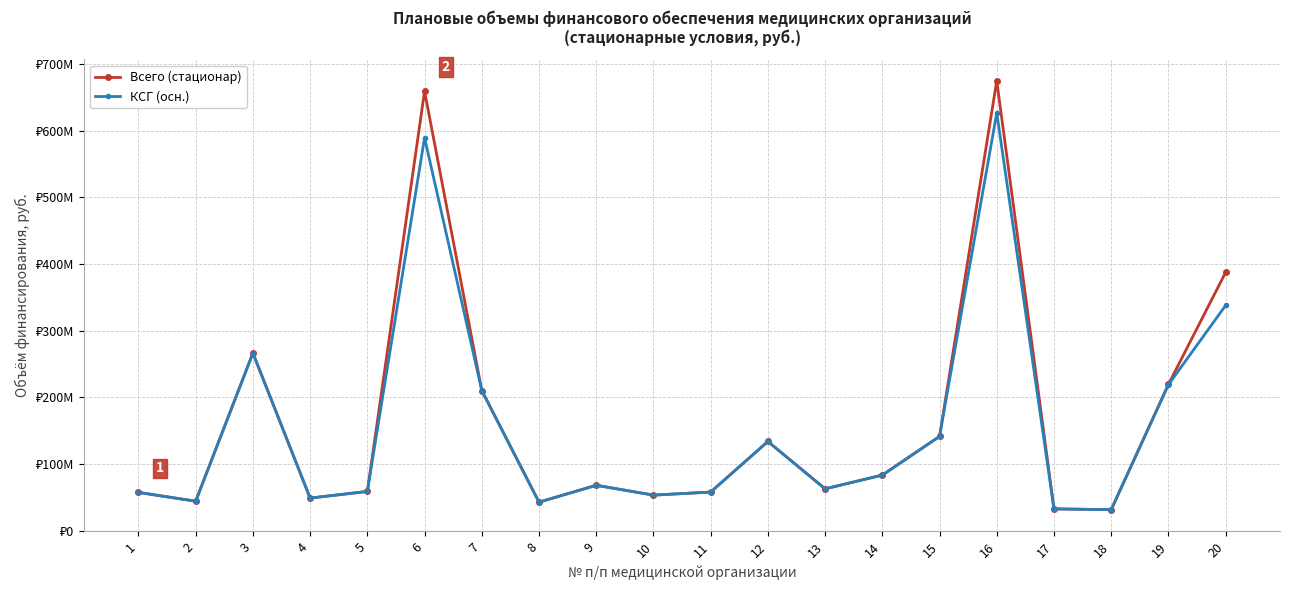

What are all the series names shown in the legend?

Всего (стационар), КСГ (осн.)